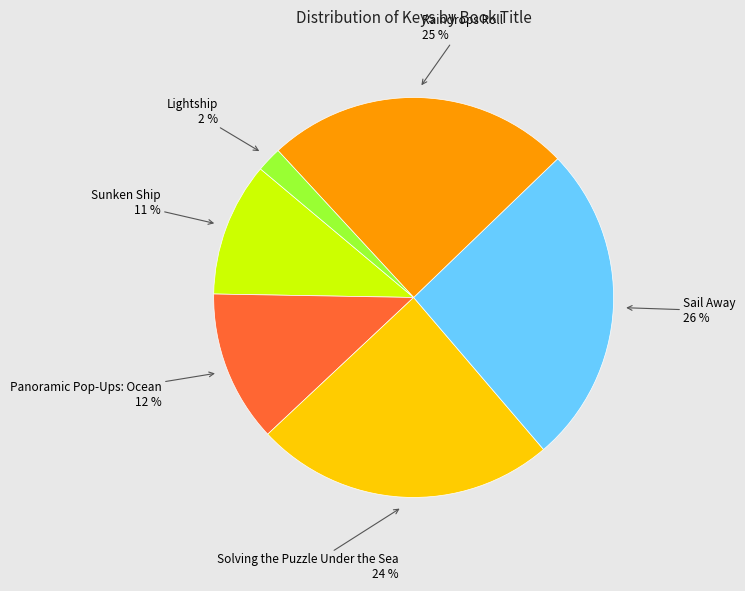

Is there any slice that represents more than half of the pie?

No